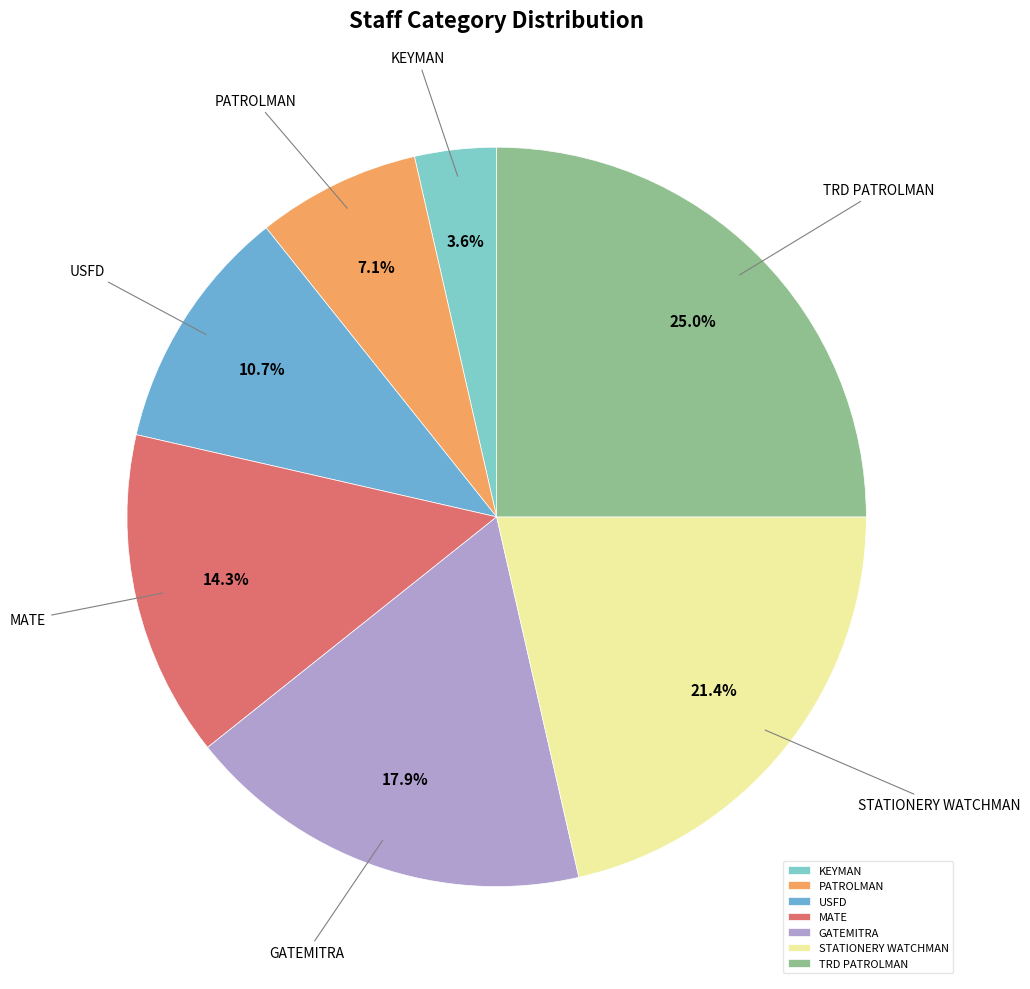

Rank the categories by value from highest to lowest.

TRD PATROLMAN, STATIONERY WATCHMAN, GATEMITRA, MATE, USFD, PATROLMAN, KEYMAN